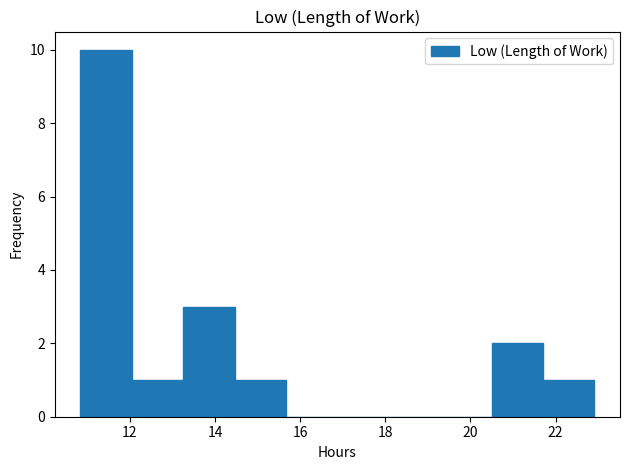

Reading left to right, transcribe this chart: for each bar, give the range it covers on the x-axis and its height. Neither the bar edges nor the heights are printed on the chart, so give them approximately, as read against the axes.

10.8 to 12.0: 10
12.0 to 13.2: 1
13.2 to 14.4: 3
14.4 to 15.6: 1
15.6 to 16.8: 0
16.8 to 18.0: 0
18.0 to 19.2: 0
19.2 to 20.4: 0
20.4 to 21.8: 2
21.8 to 23.0: 1